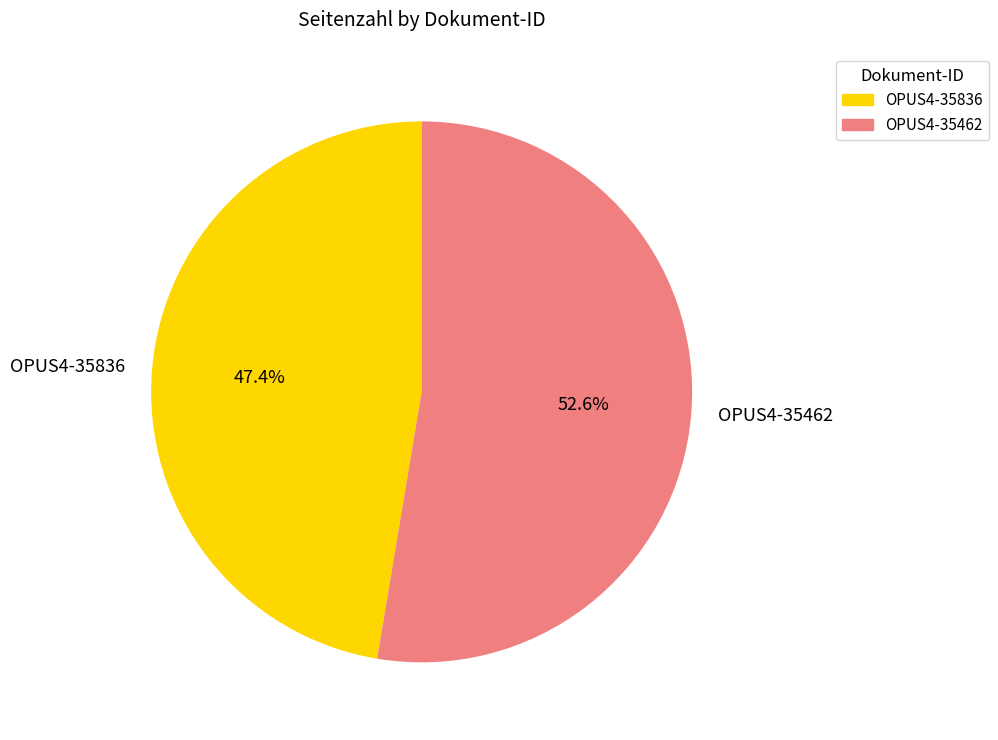

The OPUS4-35462 slice represents 44% of the pie. True or false?

False